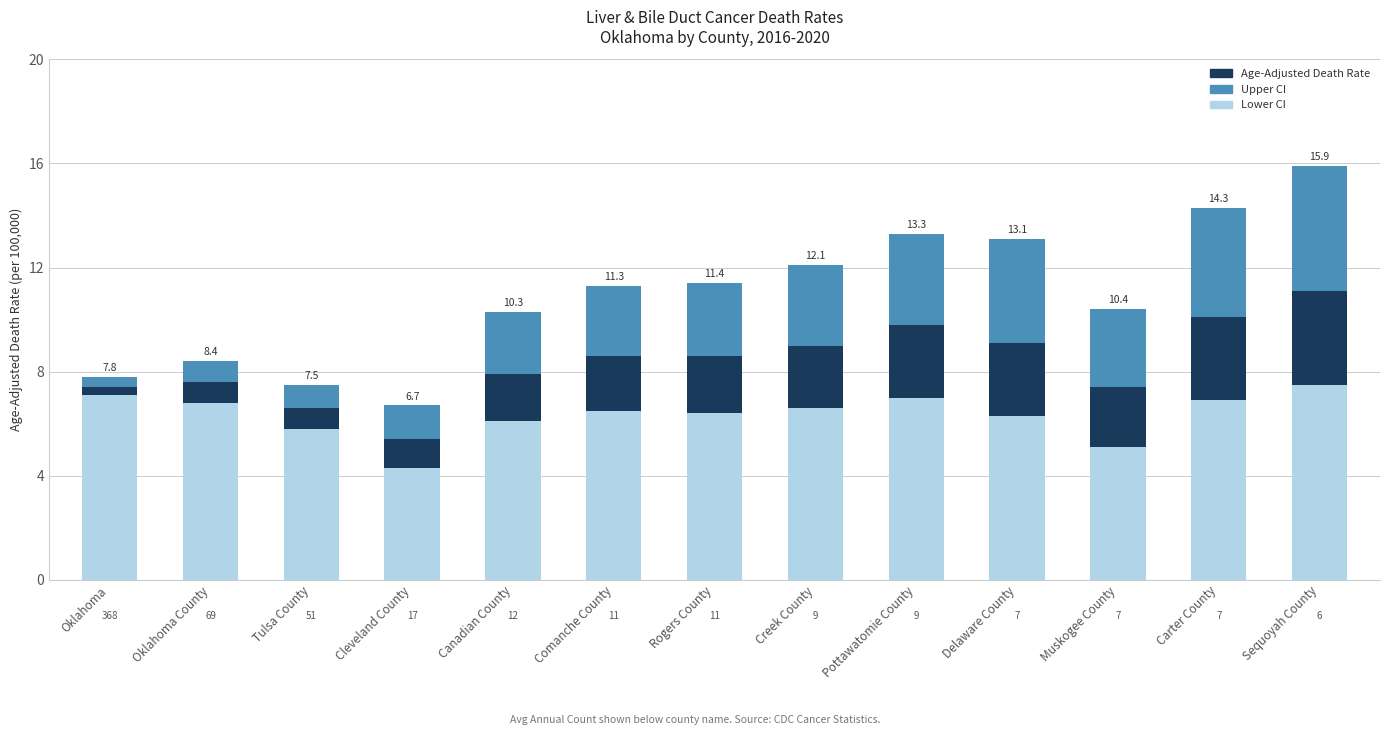

Does the chart contain any negative values?

No